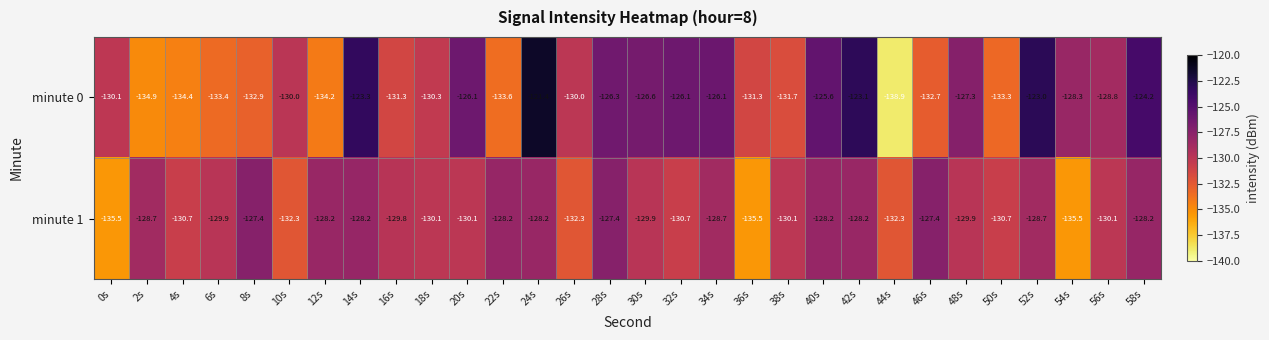

The value of minute 1 at 20s is -185.1. True or false?

False